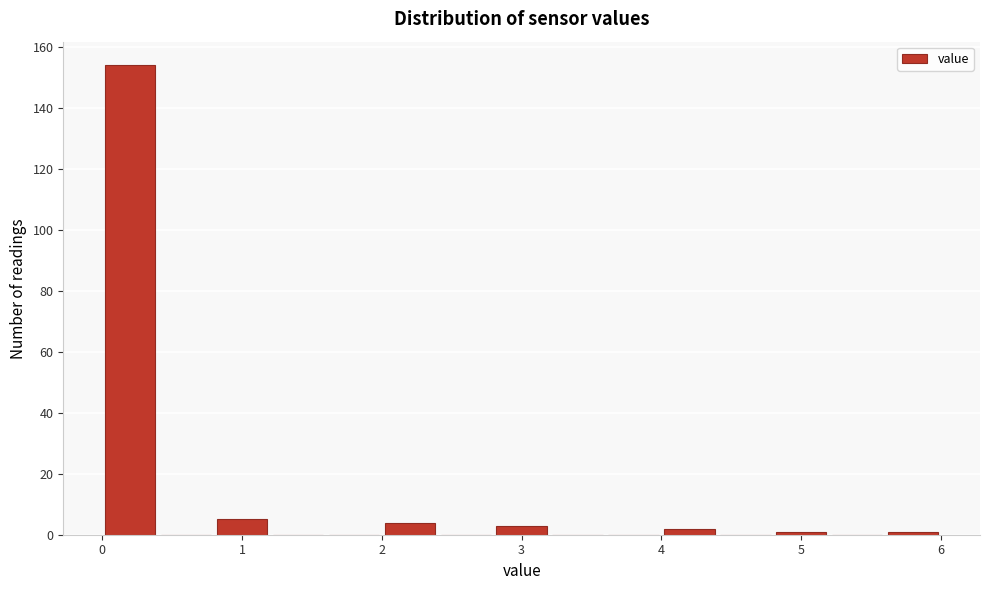

Reading left to right, transcribe this chart: for each bar, give the range it covers on the x-axis and its height. The values are not printed on the chart, so give them approximately, as read against the axis.

0.0 to 0.4: 154
0.4 to 0.8: 0
0.8 to 1.2: 6
1.2 to 1.6: 0
1.6 to 2.0: 0
2.0 to 2.4: 4
2.4 to 2.8: 0
2.8 to 3.2: 4
3.2 to 3.6: 0
3.6 to 4.0: 0
4.0 to 4.4: 2
4.4 to 4.8: 0
4.8 to 5.2: under 2
5.2 to 5.6: 0
5.6 to 6.0: under 2